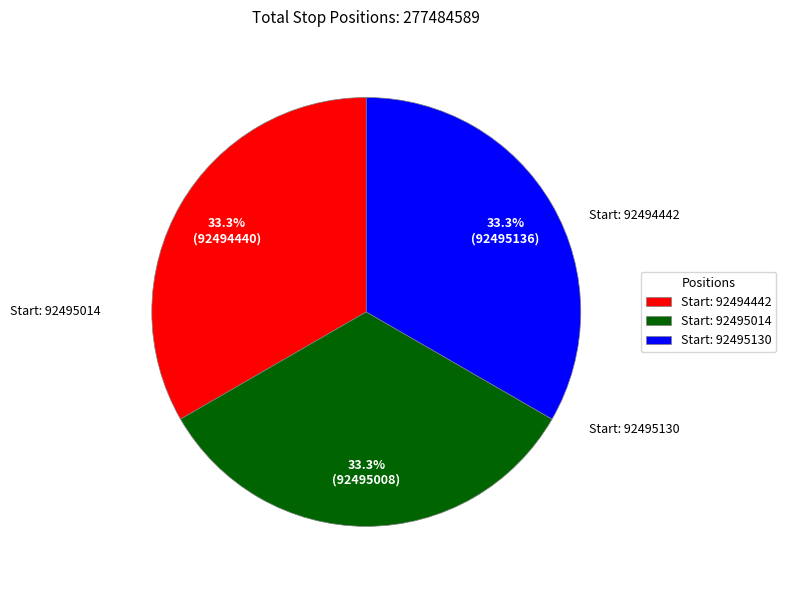

How much of the chart is everything except Start: 92495014?

66.7%